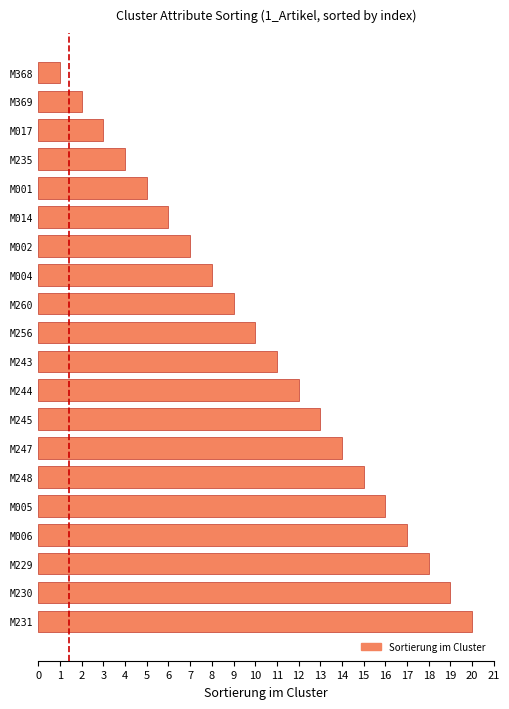

List the labels in order of value, smallest first.

M368, M369, M017, M235, M001, M014, M002, M004, M260, M256, M243, M244, M245, M247, M248, M005, M006, M229, M230, M231